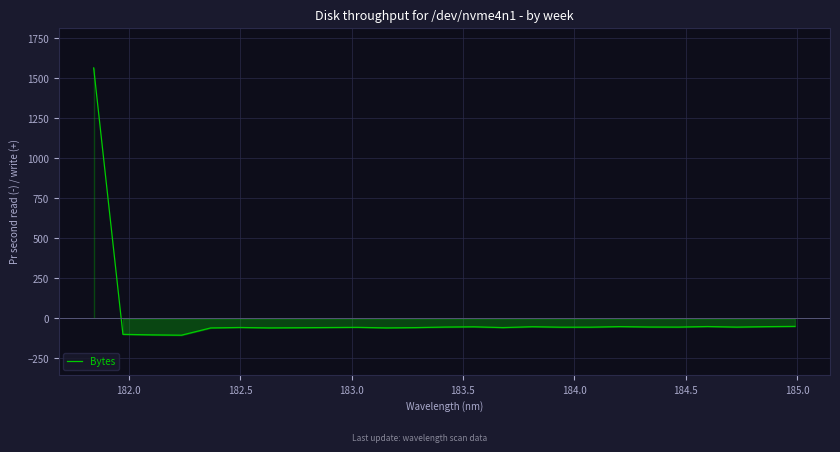

True or false: there are more than 2 points higher than both neighbors.

True